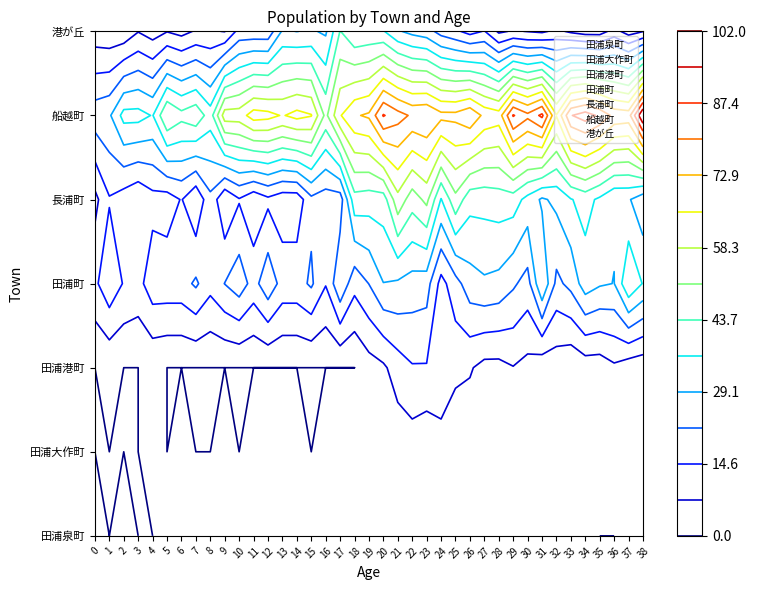

Is it true that 田浦大作町 equals 1 at 0?

True